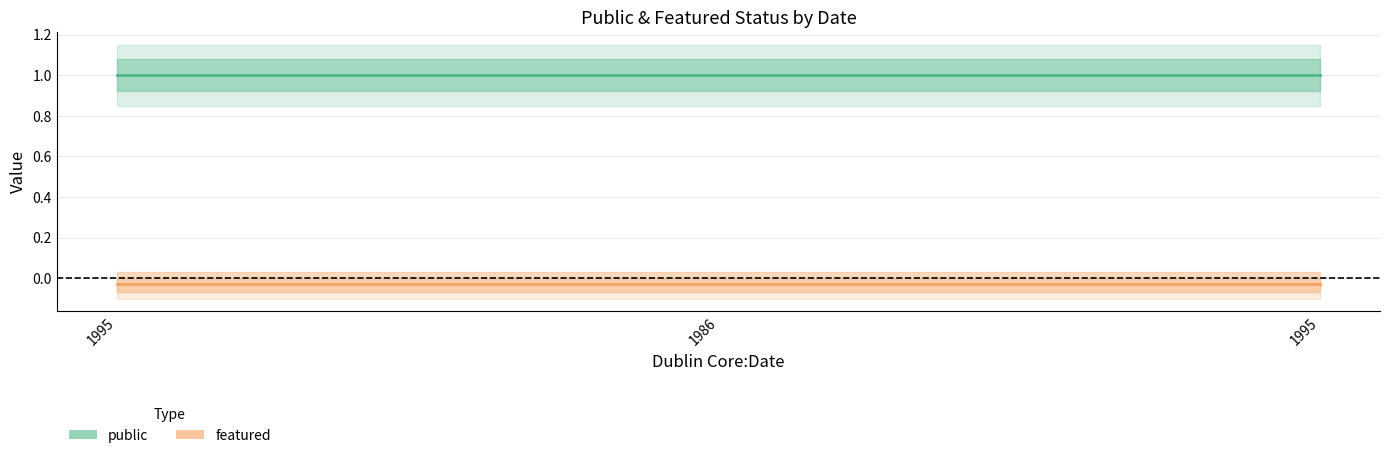

What is the maximum value shown in the chart?

1